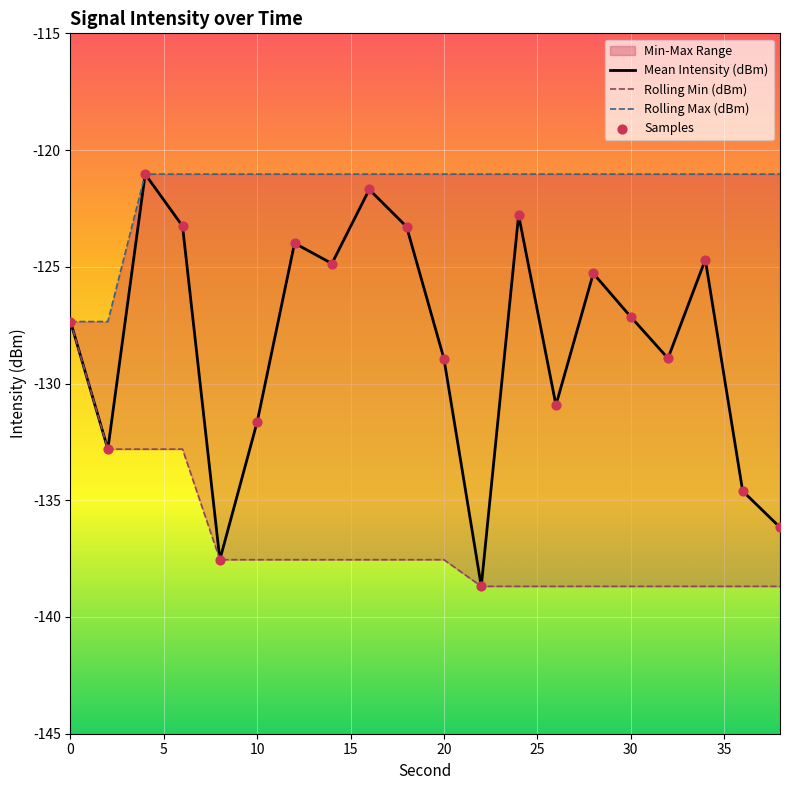

Which series reaches the maximum Y coordinate?

Mean Intensity (dBm)